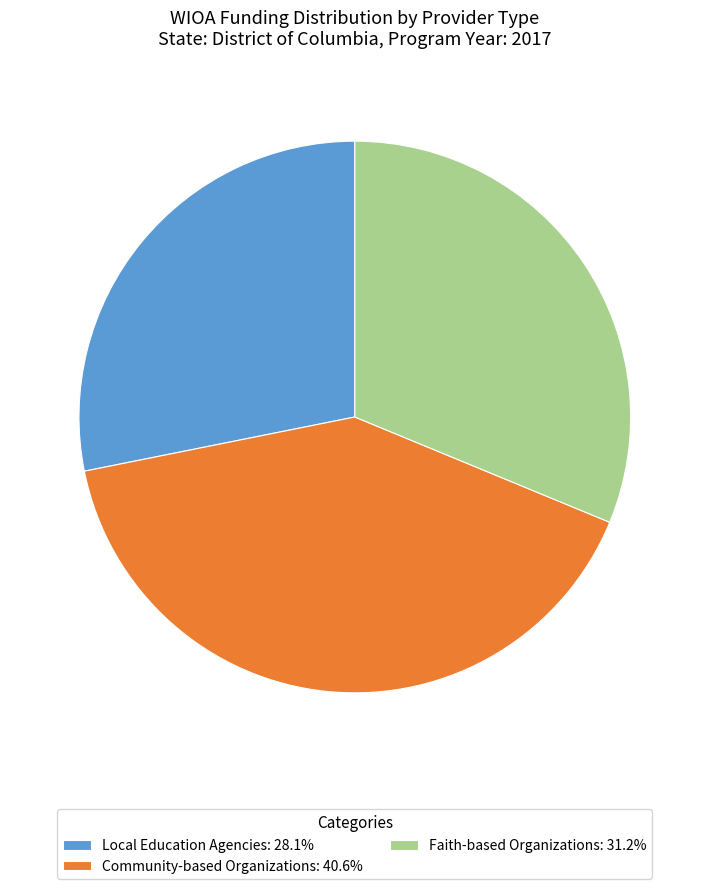

What is the ratio of the value at Community-based Organizations: 40.6% to the value at Faith-based Organizations: 31.2%?

1.3